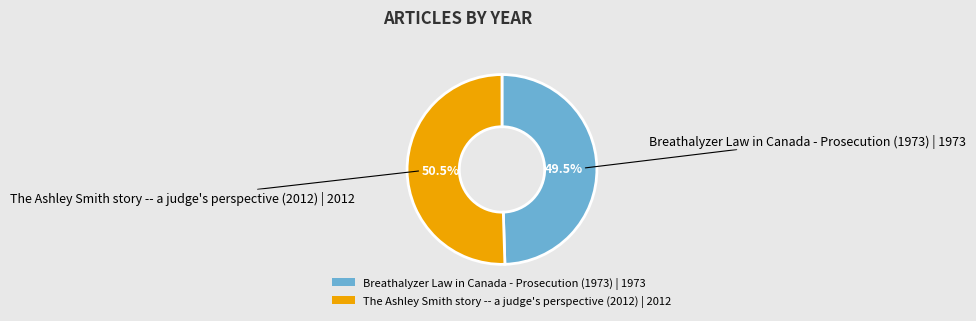

Approximately how many times larger is the value at Breathalyzer Law in Canada - Prosecution (1973) compared to The Ashley Smith story -- a judge's perspective (2012)?

1.0